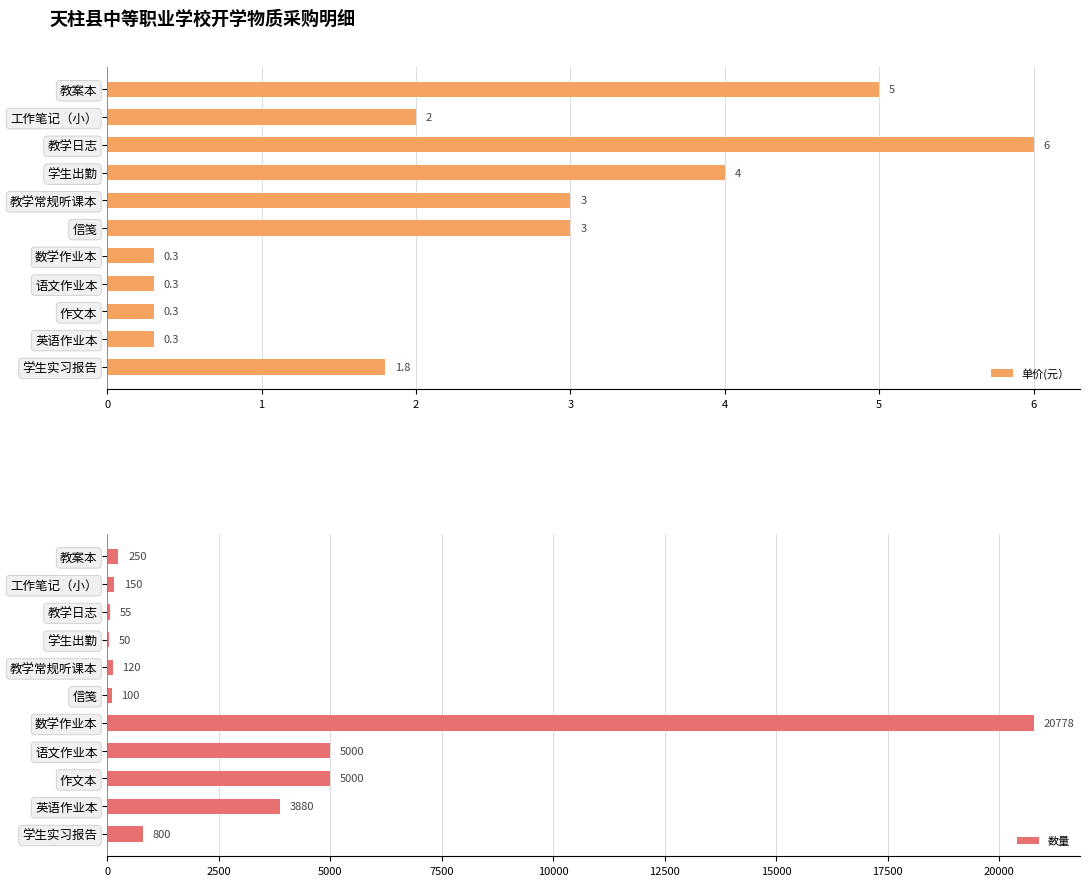

Rank the series by their maximum value, from highest to lowest.

数量, 单价(元）